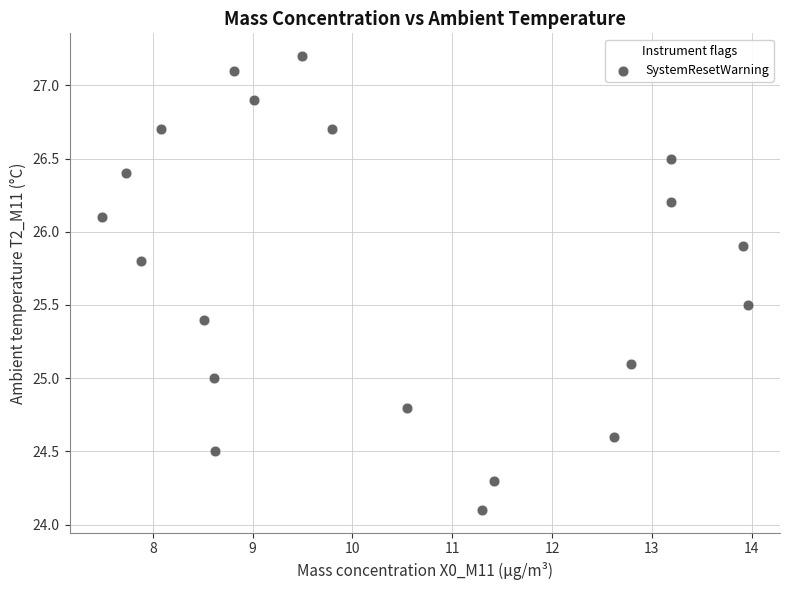

What is the range of Y values (max minus min)?

3.1